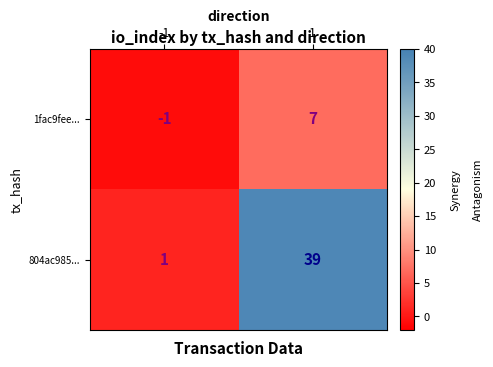

What is the difference between the maximum and minimum values in the 1fac9fee... series?

8